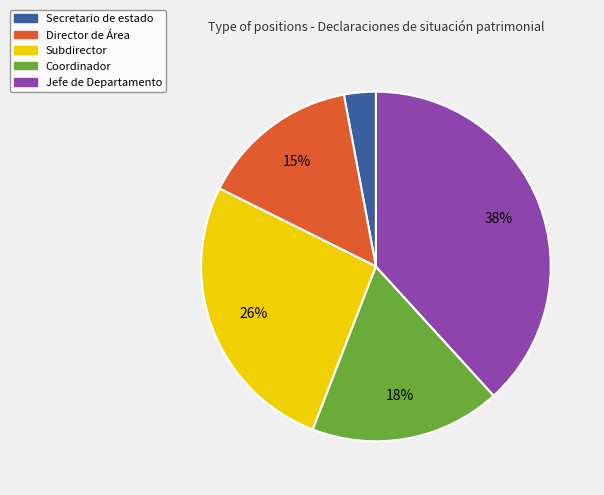

How many segments does this pie chart have?

5